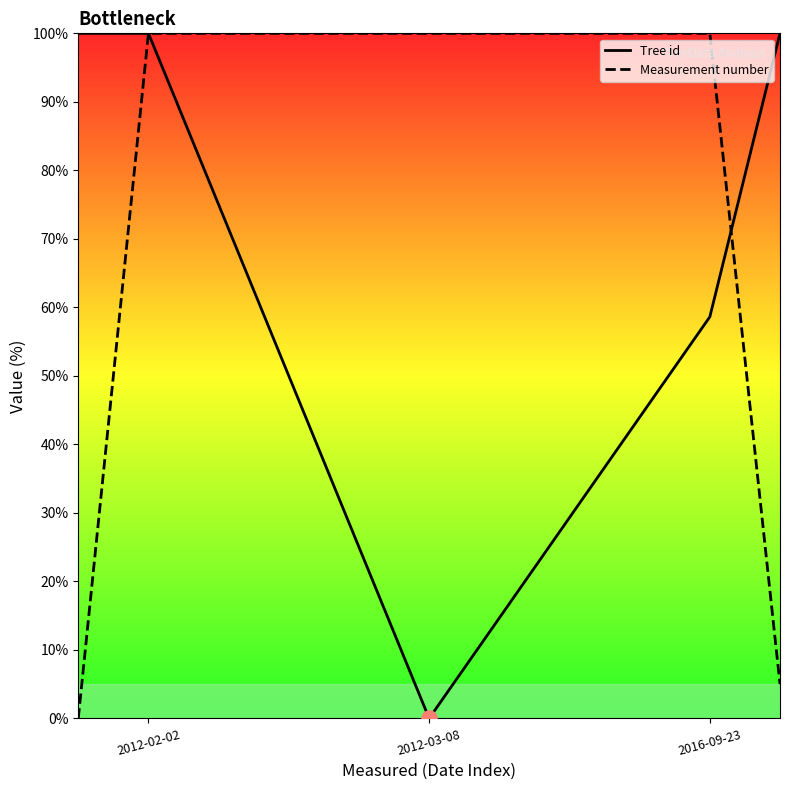

Which series reaches the maximum Y coordinate?

Tree id